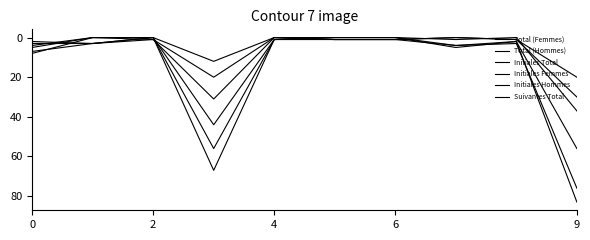

True or false: Suivantes Total and Initiales Total intersect in this chart.

True